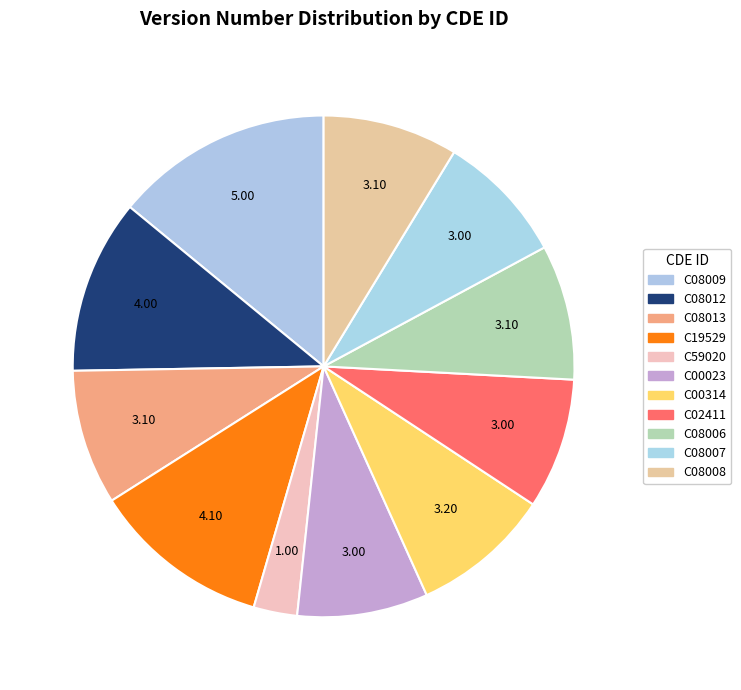

What is the total percentage of C08008 and C08009?

22.8%